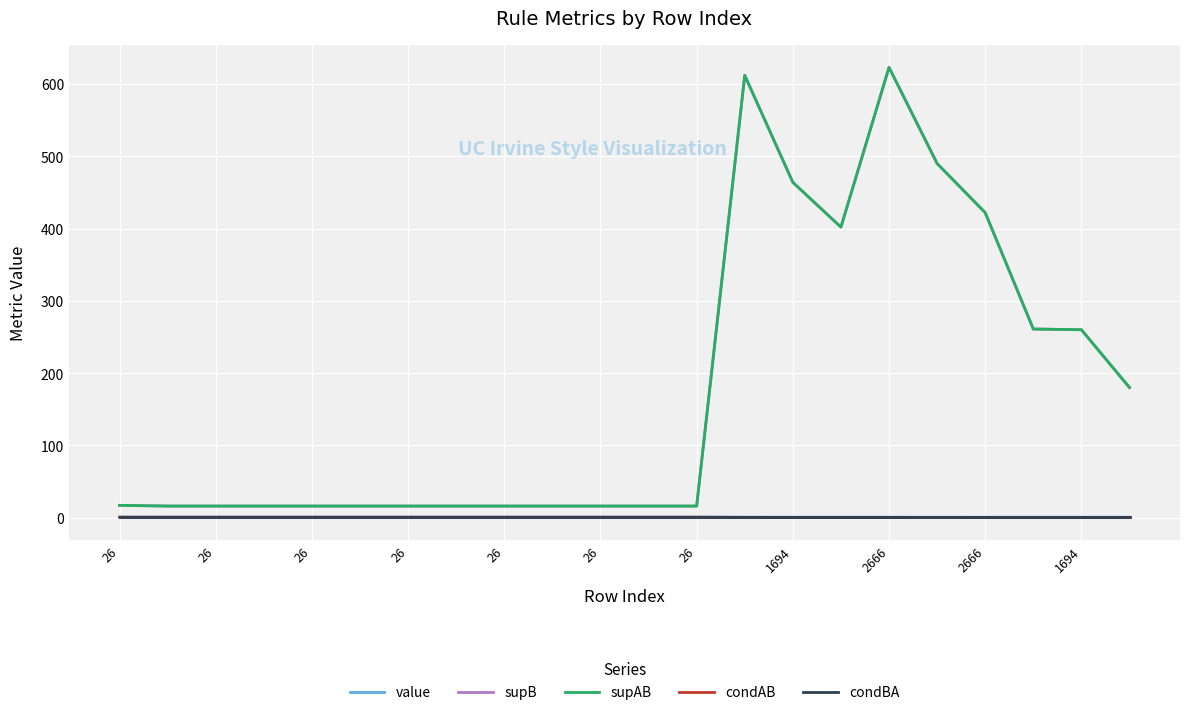

Which series has the largest range (max minus min)?

supB